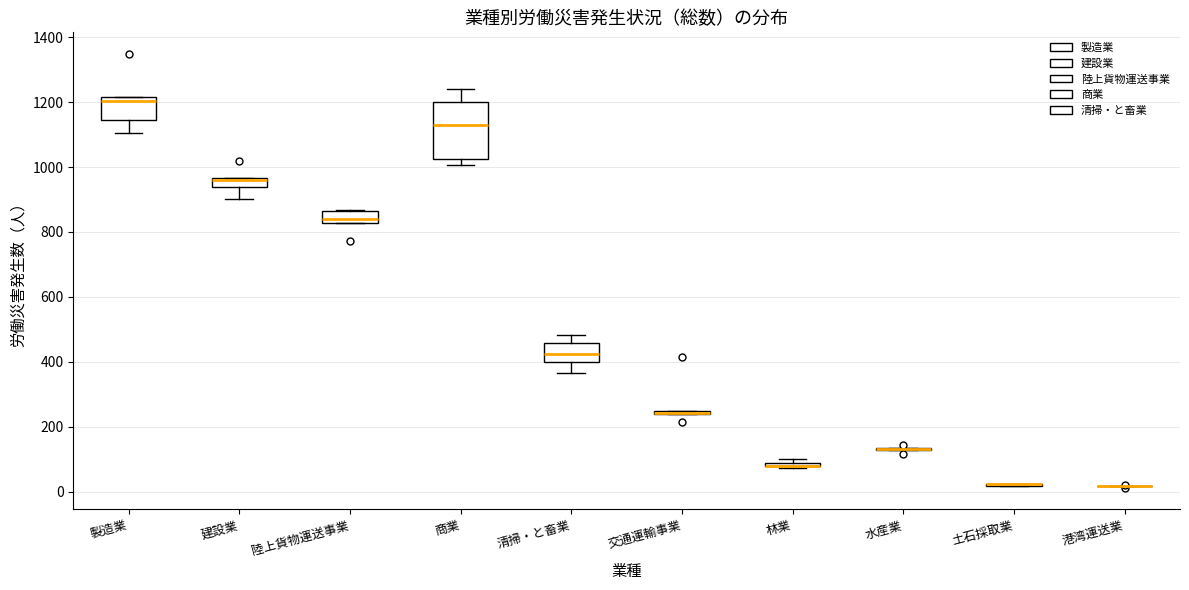

Comparing the boxes themselves (not the whiskers), which one is the tallest?

商業